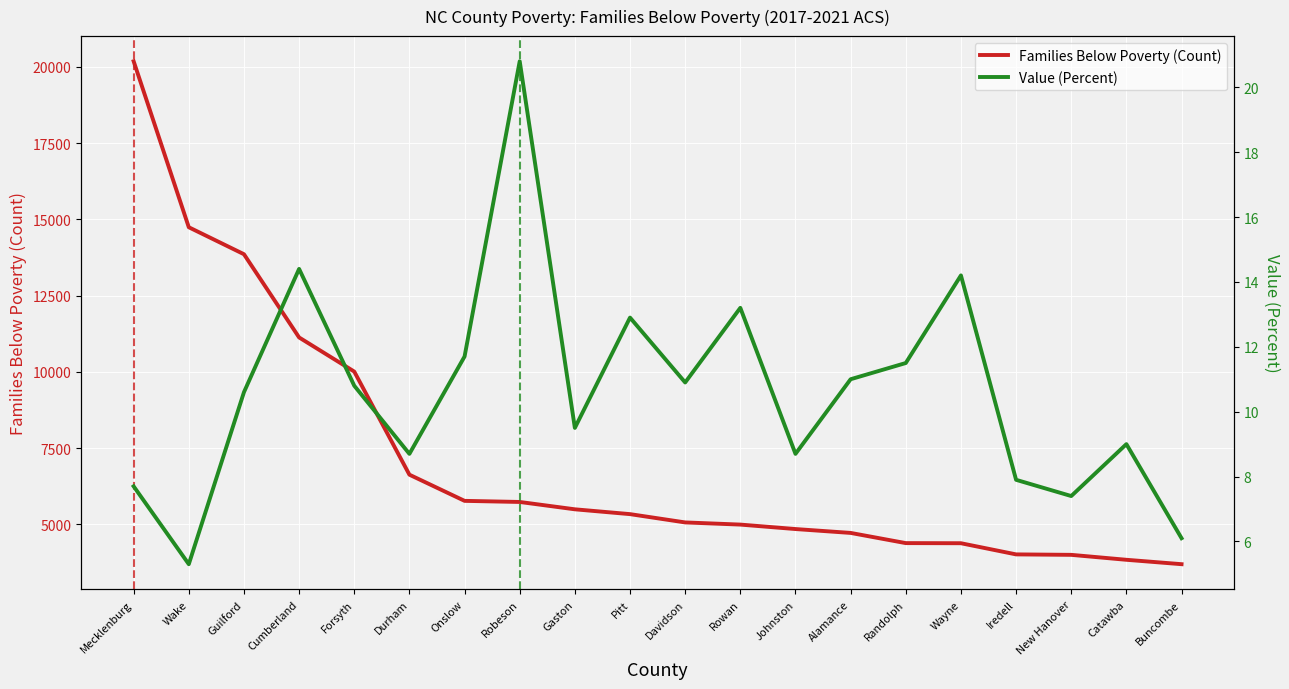

Which category has the highest value across all series?

Mecklenburg